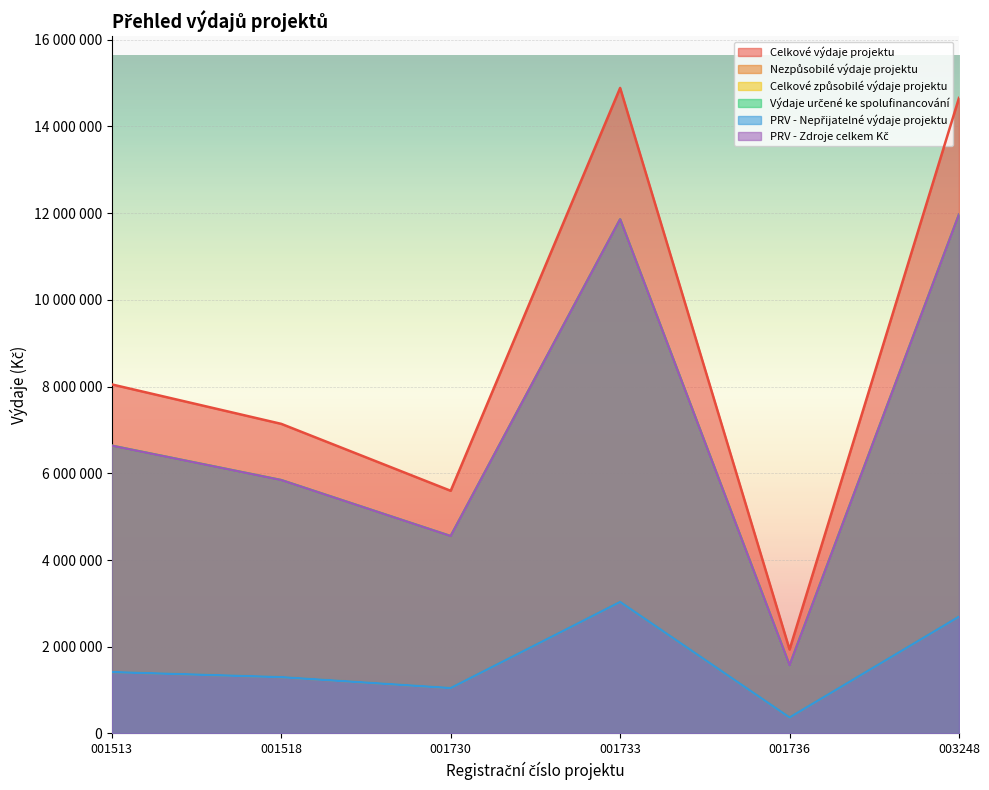

At which category does Celkové způsobilé výdaje projektu reach its first local valley?

001730